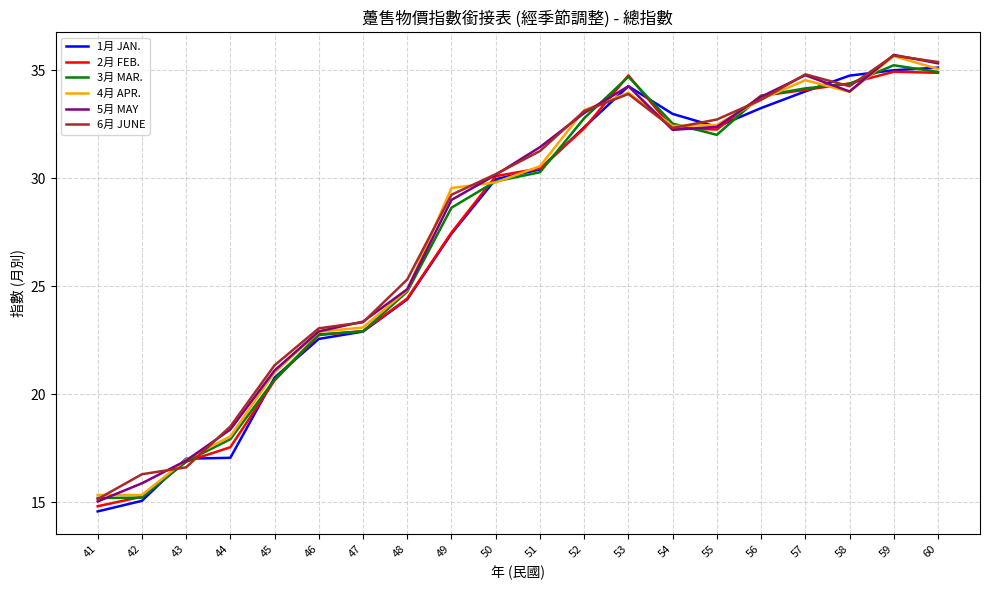

Where is 1月 JAN. nearest to the value 24?

48